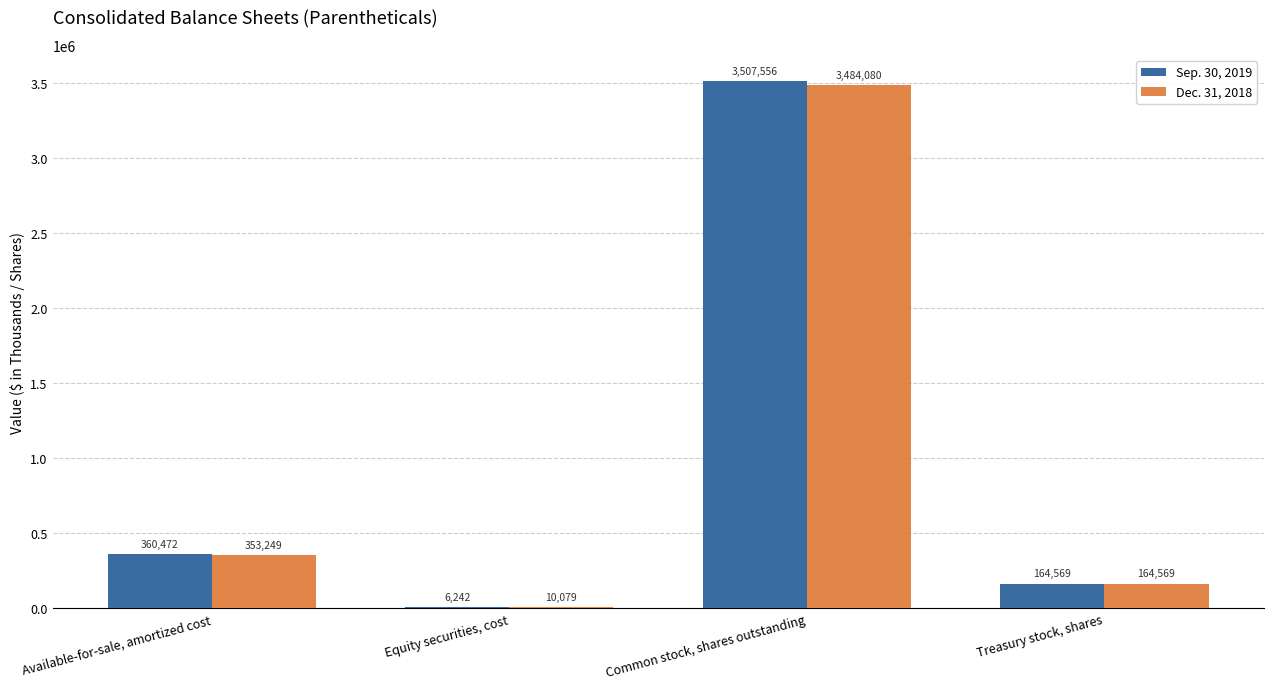

At which category is the sum across all series the highest?

Common stock, shares outstanding